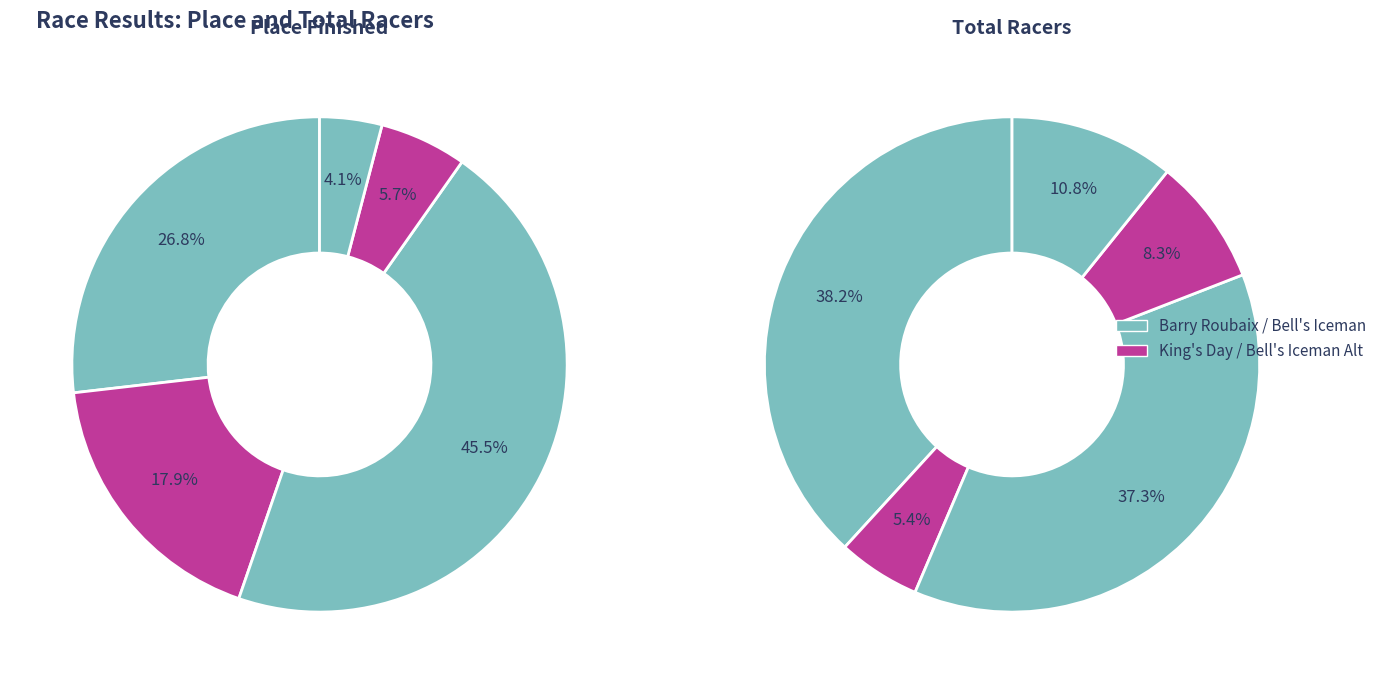

To the nearest percent, what percentage of the pie is Barry Roubaix 2015?

27%